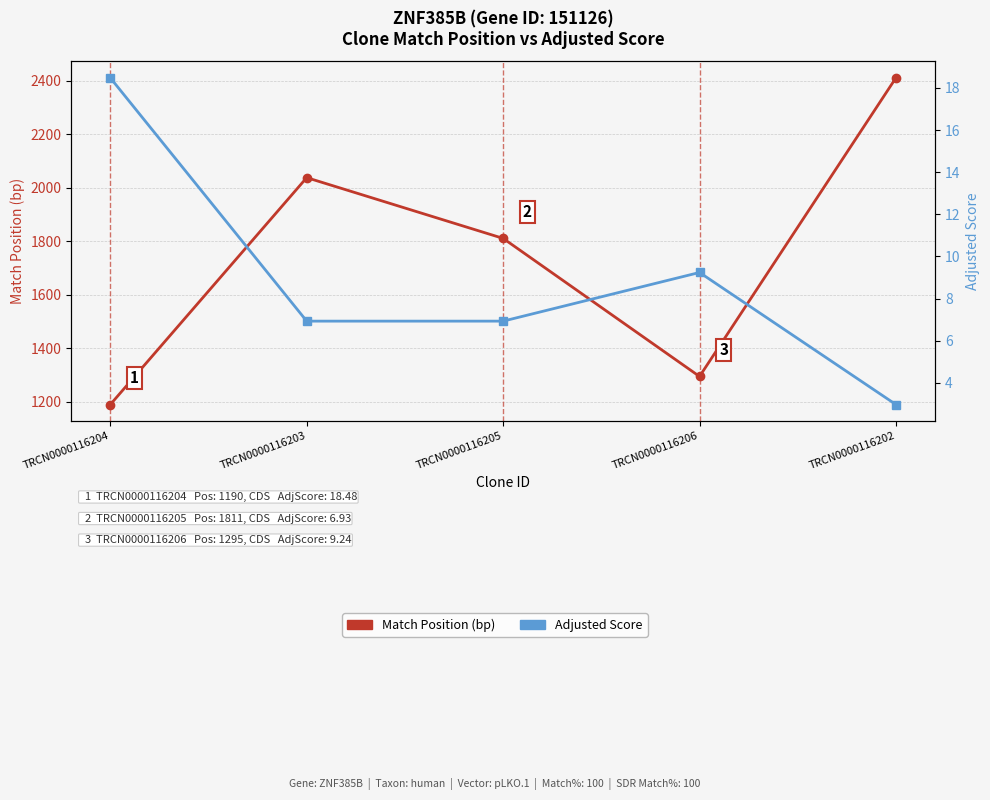

Reading left to right, transcribe all the data shown in this chart.

Match Position: 1190.0	2038.0	1811.0	1295.0	2411.0
Adjusted Score: 18.5	6.9	6.9	9.2	3.0